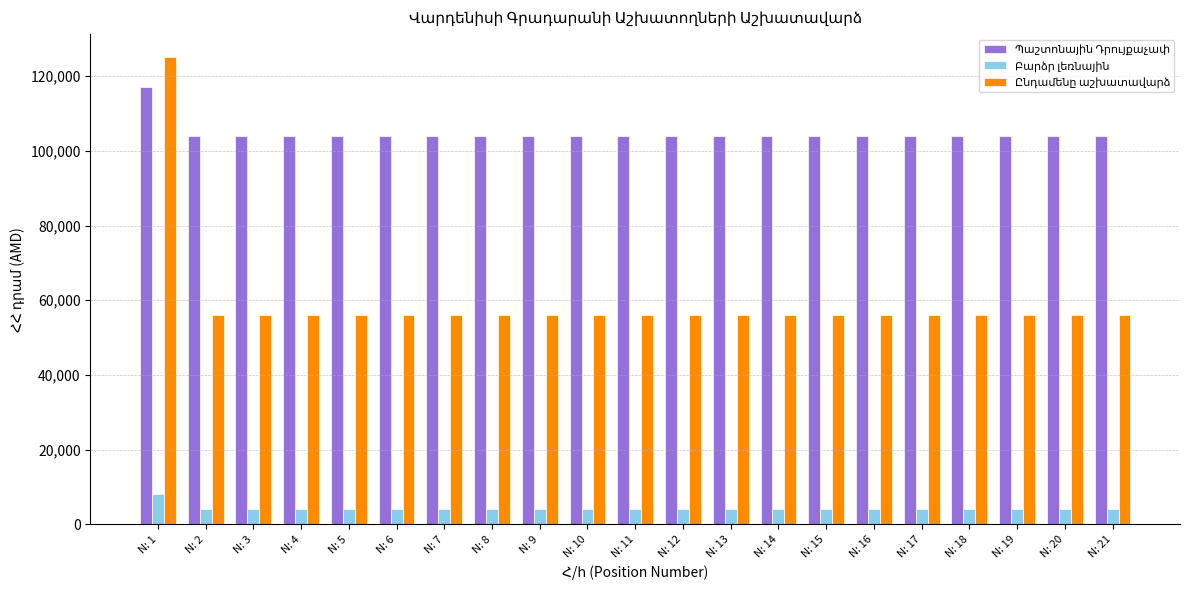

At which category does the chart reach its peak across all series?

N: 1